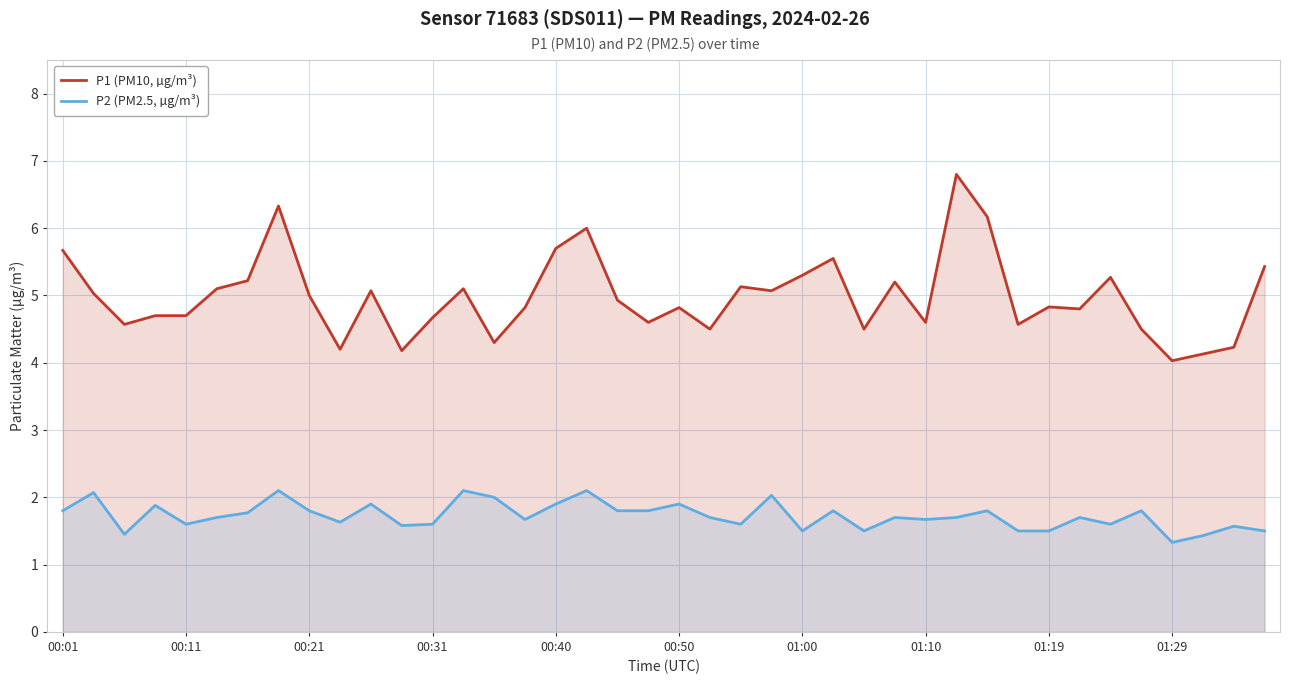

What is the minimum value shown in the chart?

1.3